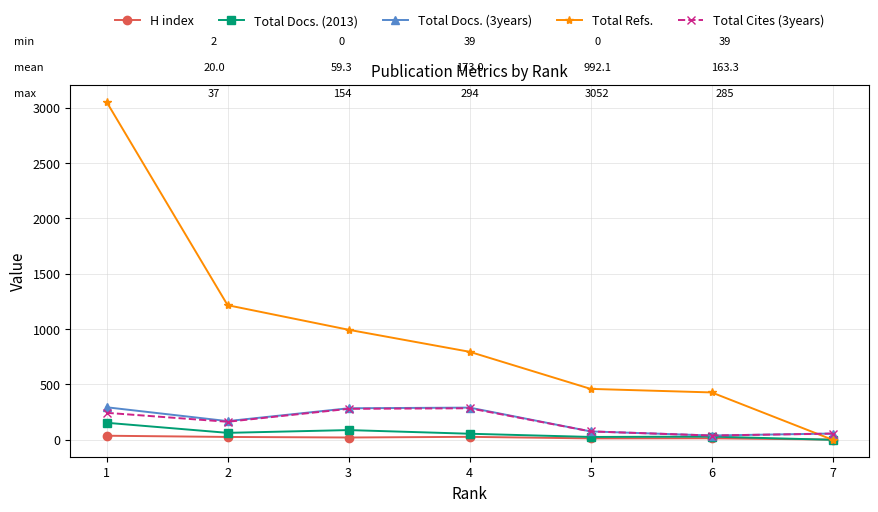

The Total Cites (3years) series shows 285 at 4. True or false?

True